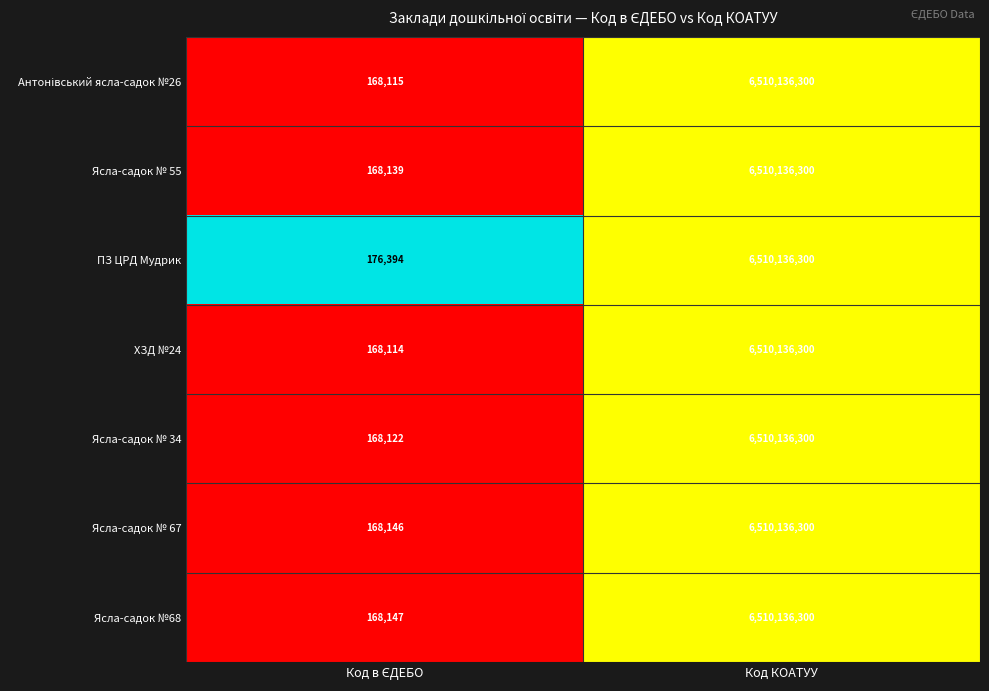

Which series has the largest total across all categories?

ПЗ ЦРД Мудрик